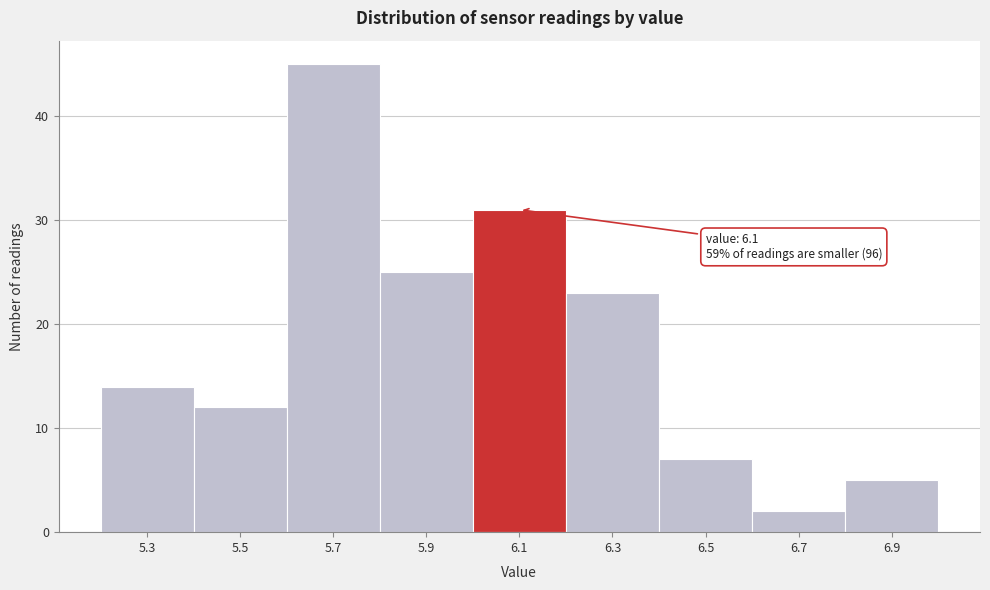

Reading left to right, list all the values displayed in this chart.

5.3=14	5.5=12	5.7=45	5.9=25	6.1=31	6.3=23	6.5=7	6.7=2	6.9=5